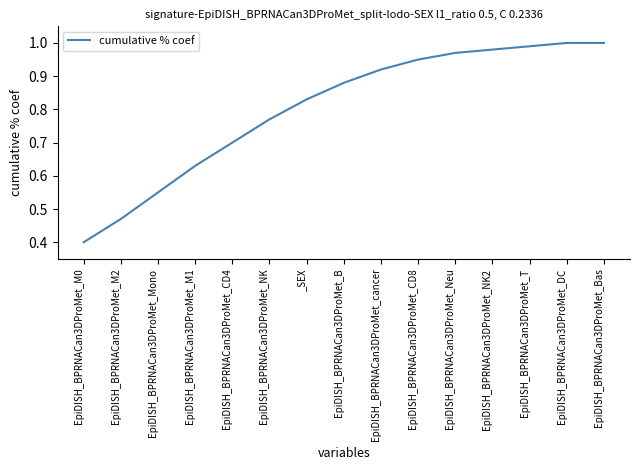

The value at EpiDISH_BPRNACan3DProMet_CD8 is 0.7. True or false?

False